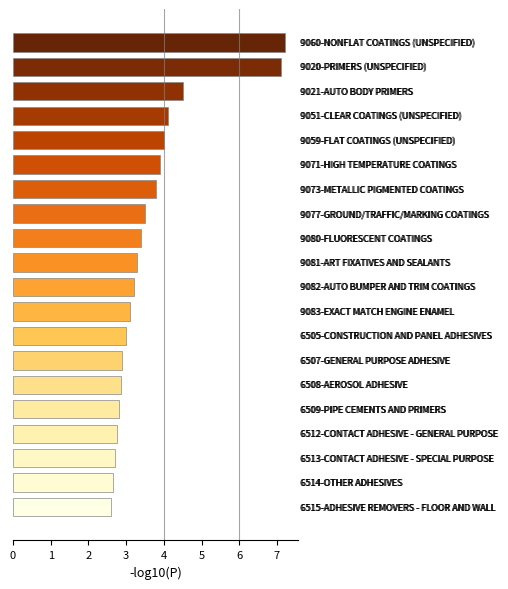

What is the maximum value shown in the chart?

7.2